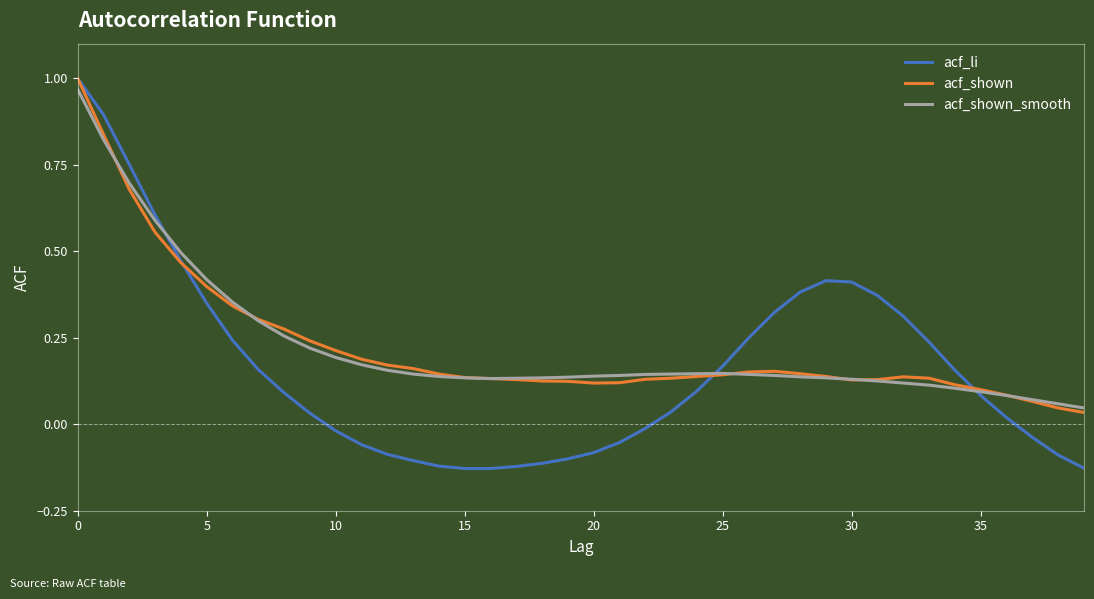

At how many categories does at least one series exceed 0?

40